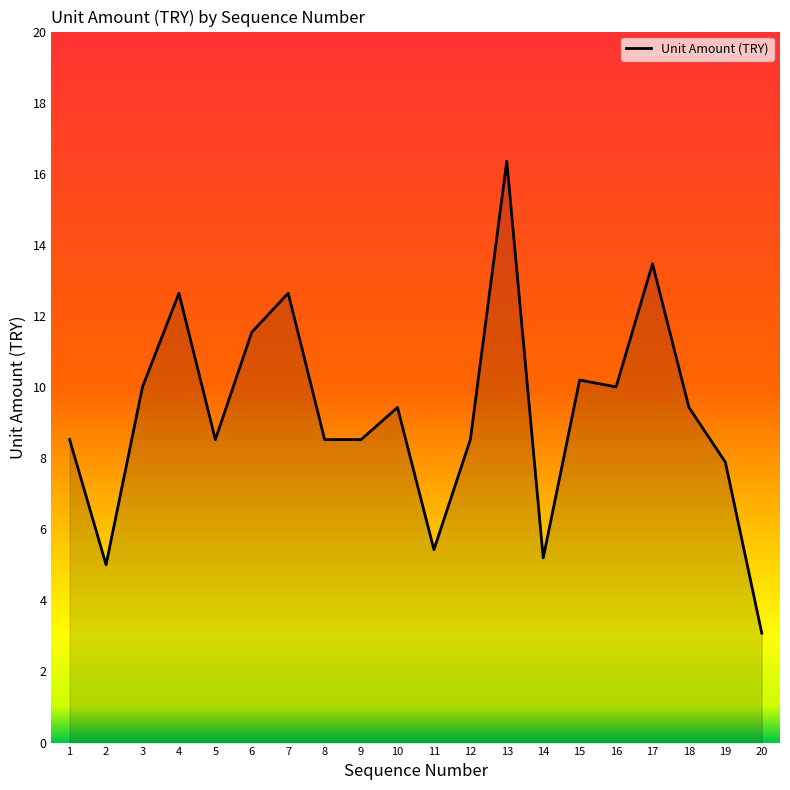

What is the change in value from 1 to 14?

-3.3